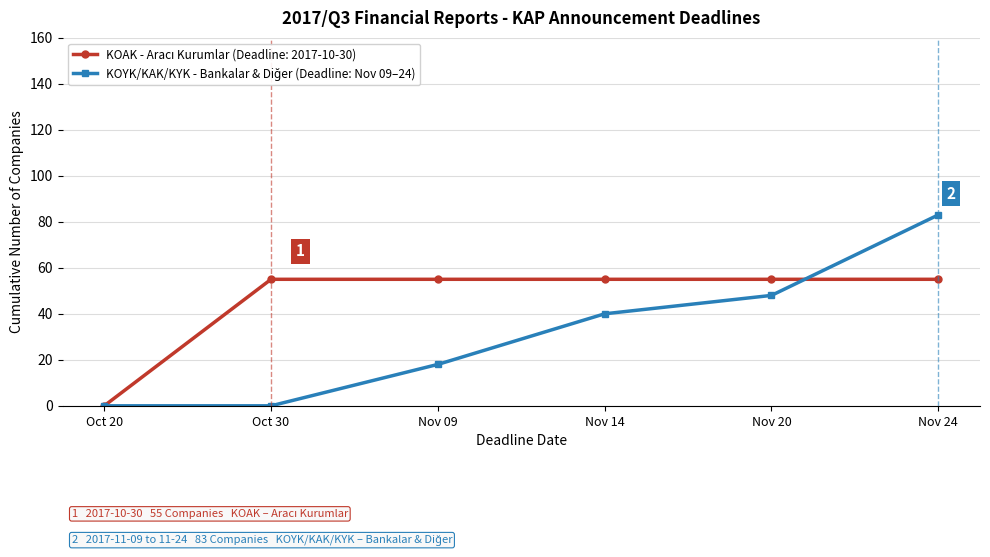

What is the difference between the highest and lowest values at Oct 30?

55